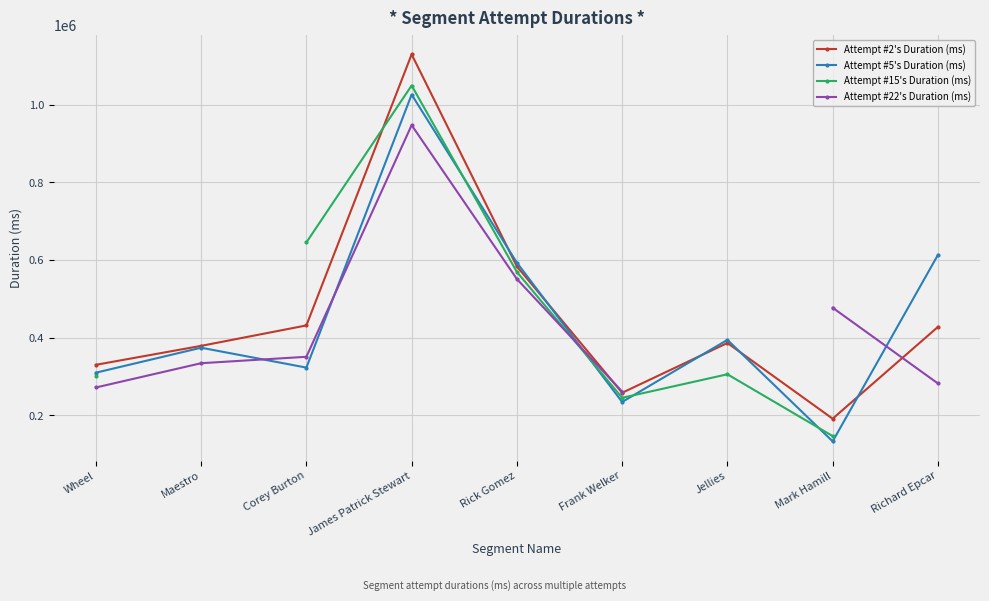

What is the difference between the highest and lowest values at Maestro?

44677.0